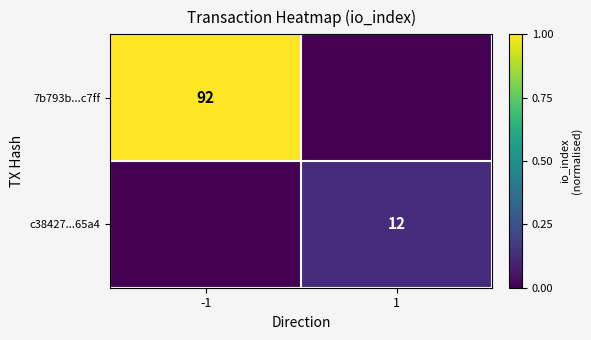

The 7b793b...c7ff series shows 92 at -1. True or false?

True